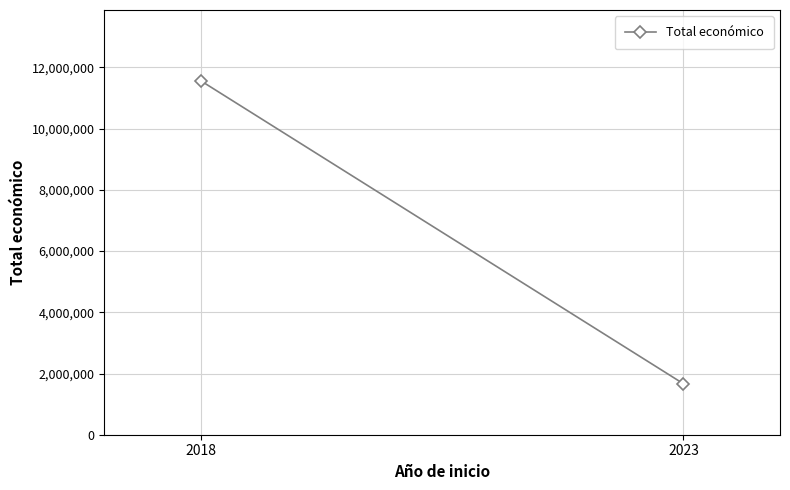

The chart shows a value of 1664600 at 2023. True or false?

True